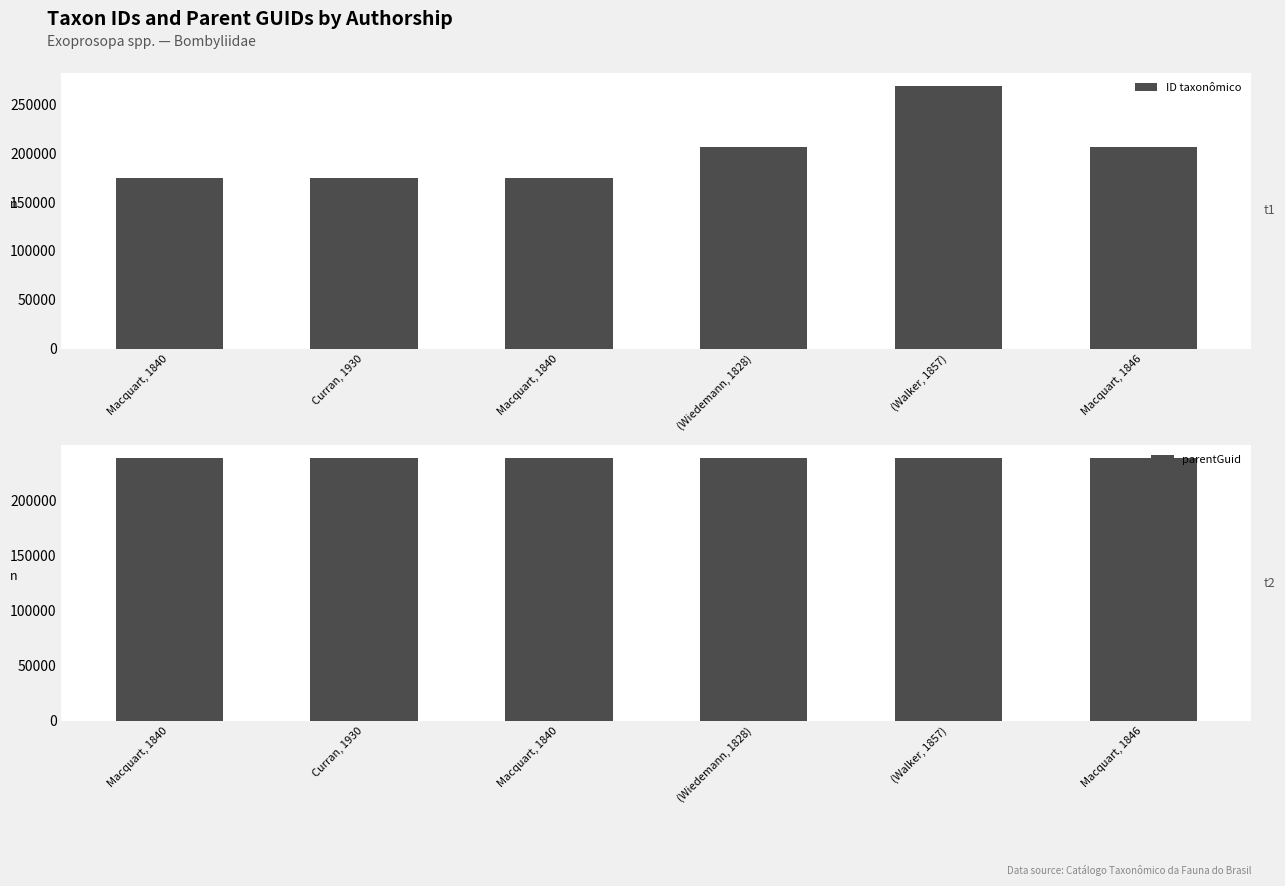

How many bars are there in each group?

2